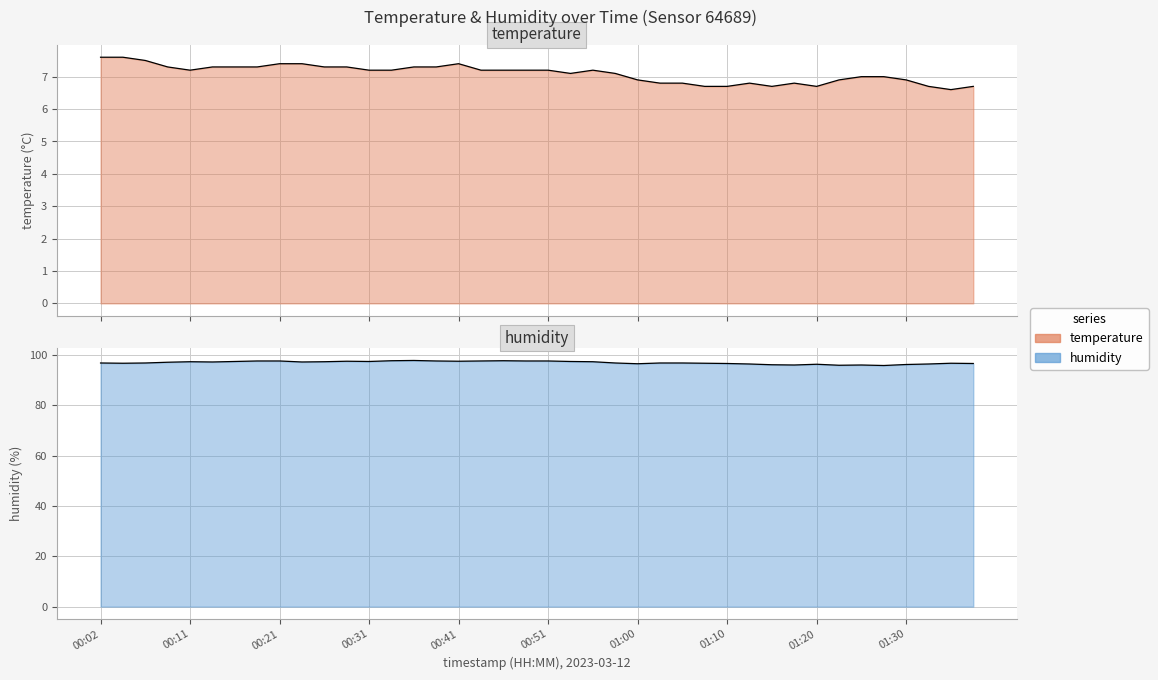

What is the label of the 28th point from the left?

01:08